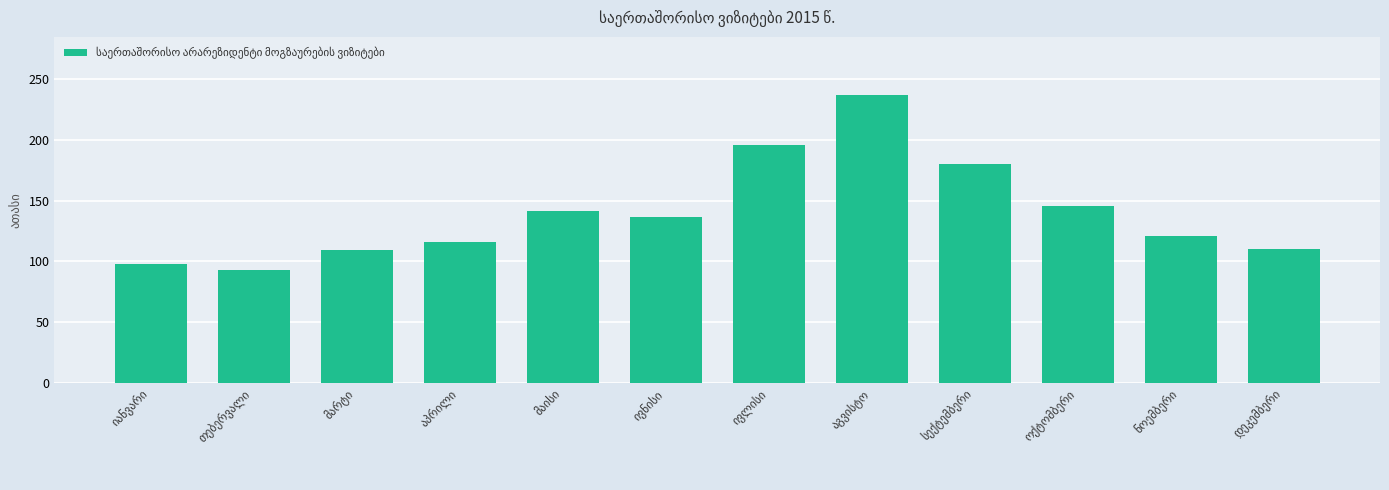

What is the value of the 10th bar from the left?

145.3